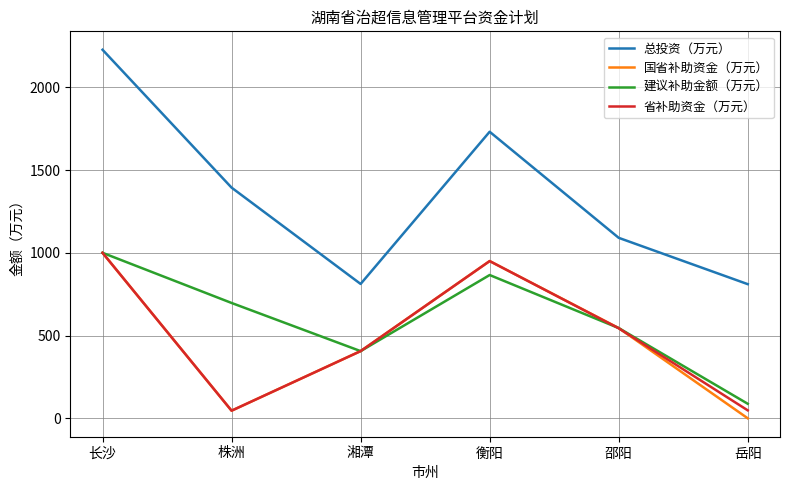

Which series has the largest total across all categories?

总投资（万元）